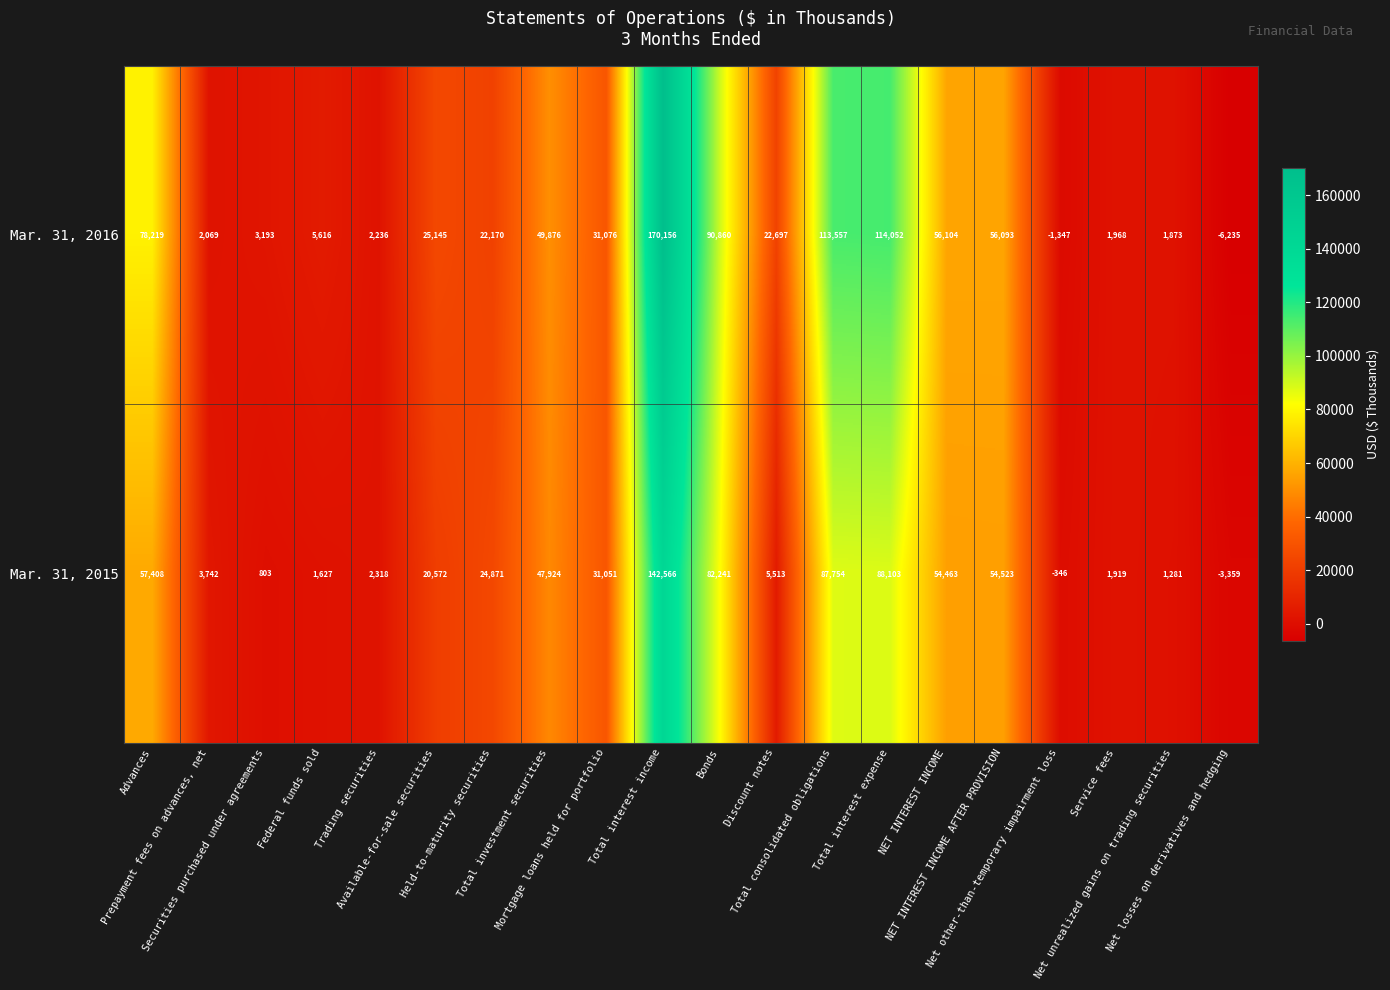

How many data points does each series have?

20